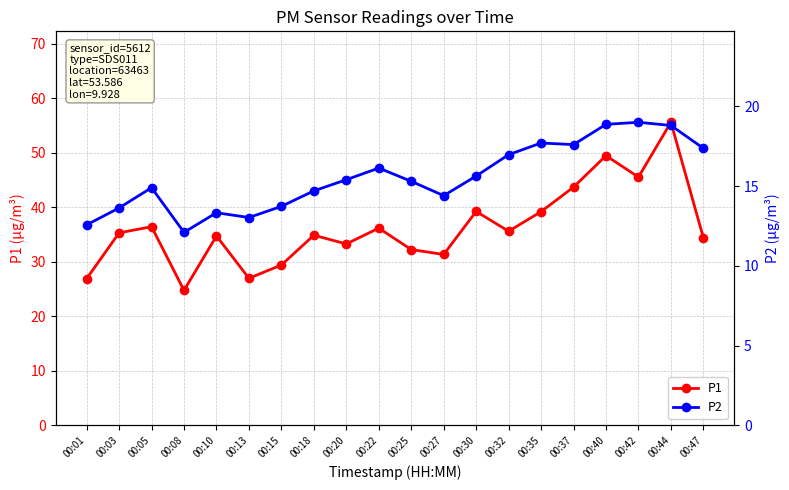

How many series are shown in this chart?

2